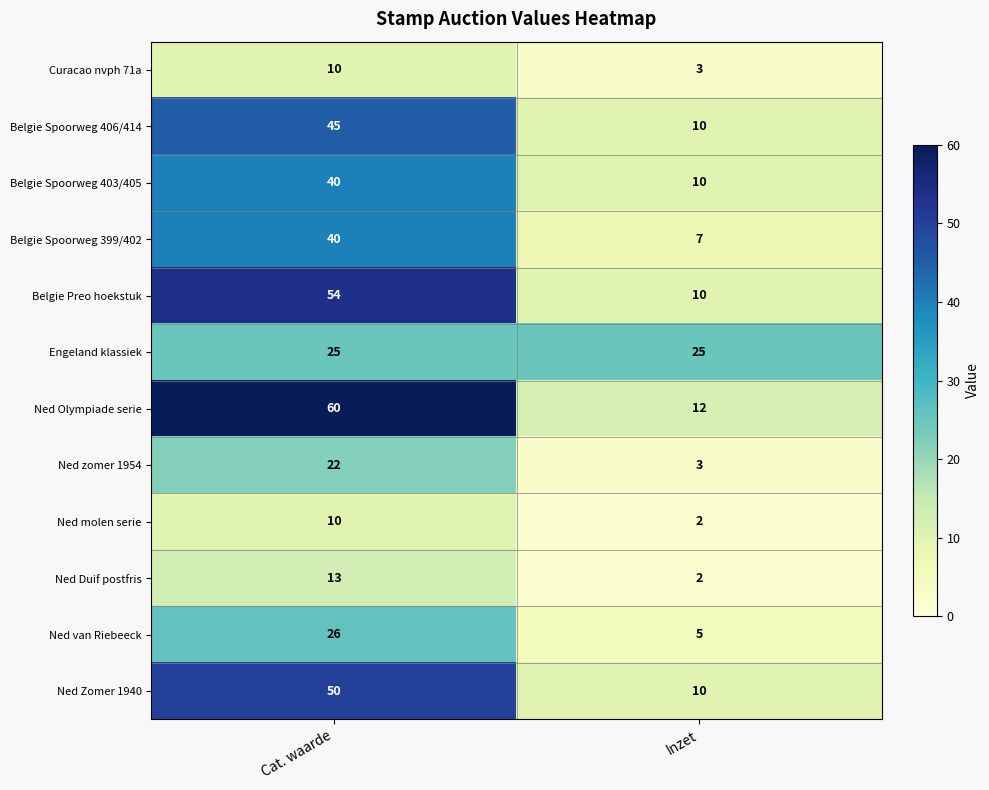

At which category is the sum across all series the highest?

Cat. waarde